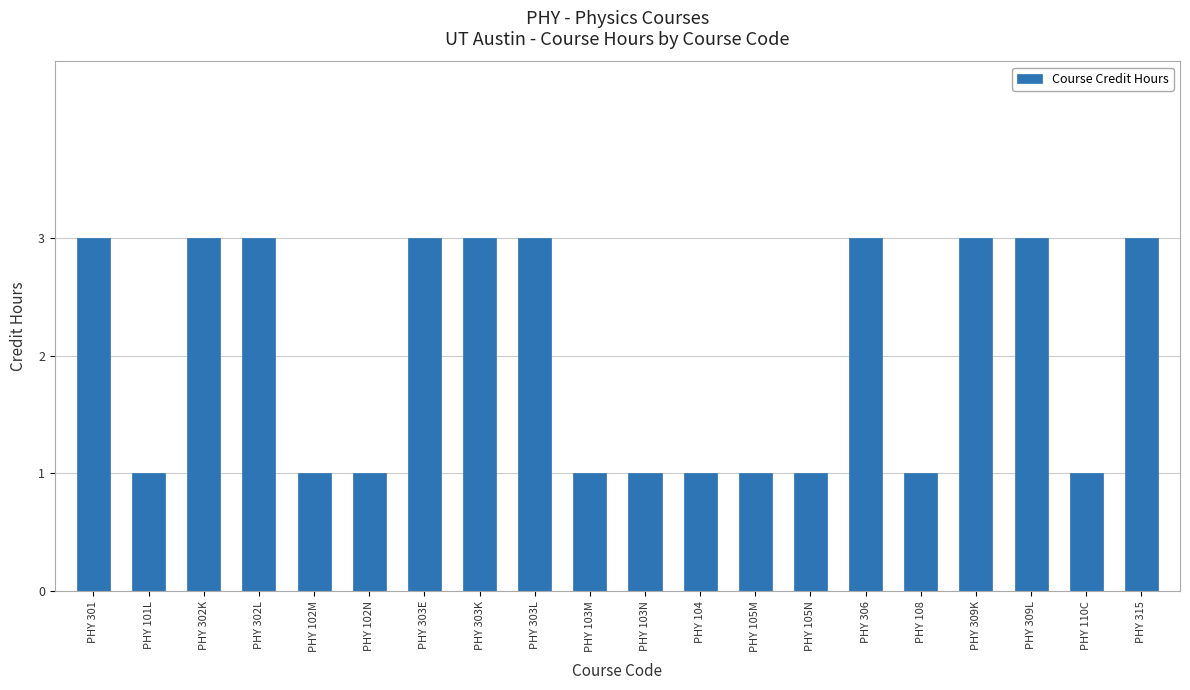

What is the difference between the values at PHY 110C and PHY 309L?

2